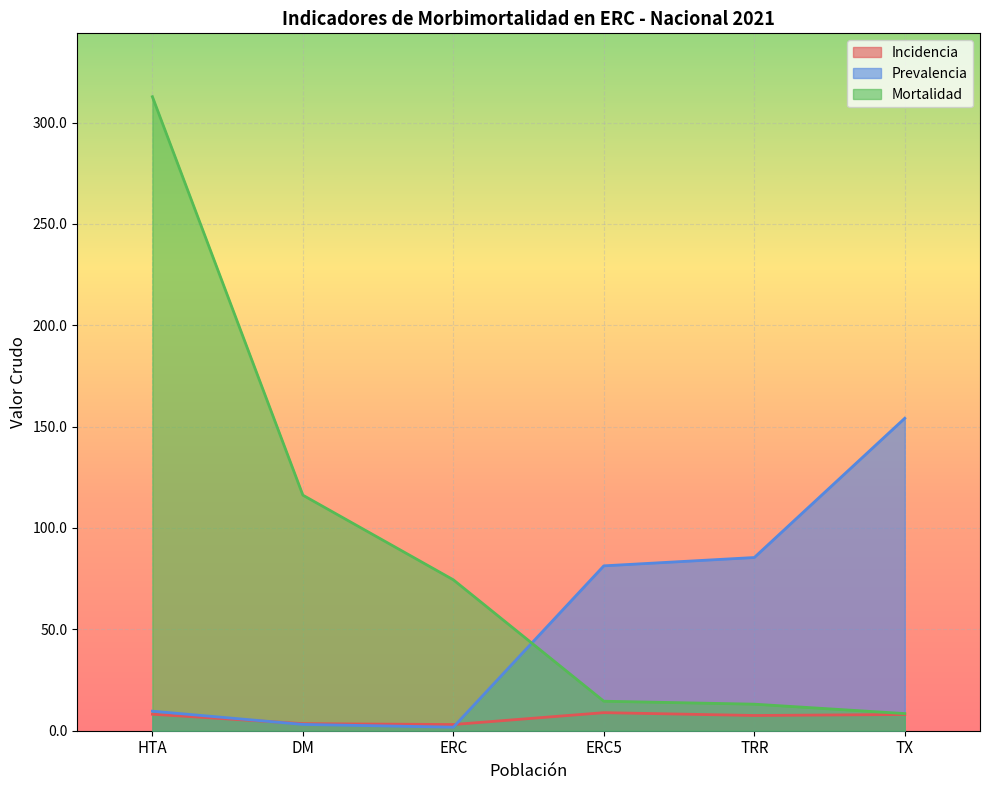

Read the Mortalidad value at ERC.

74.4